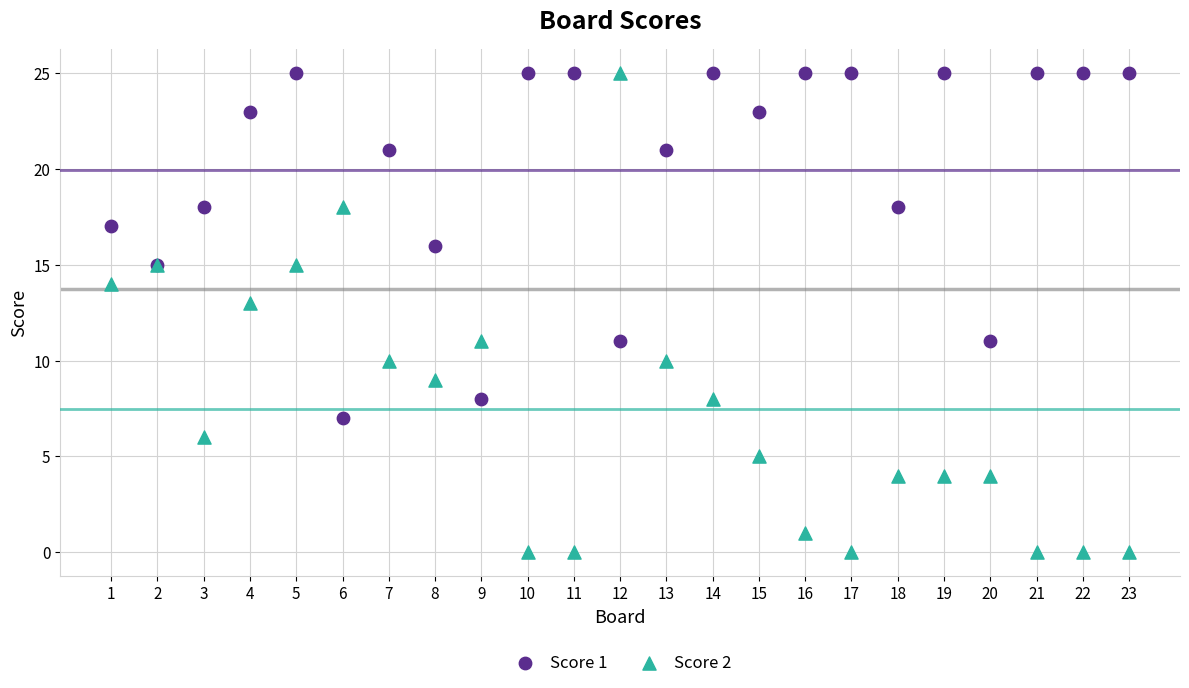

Which series has the widest spread of Y values?

Score 2